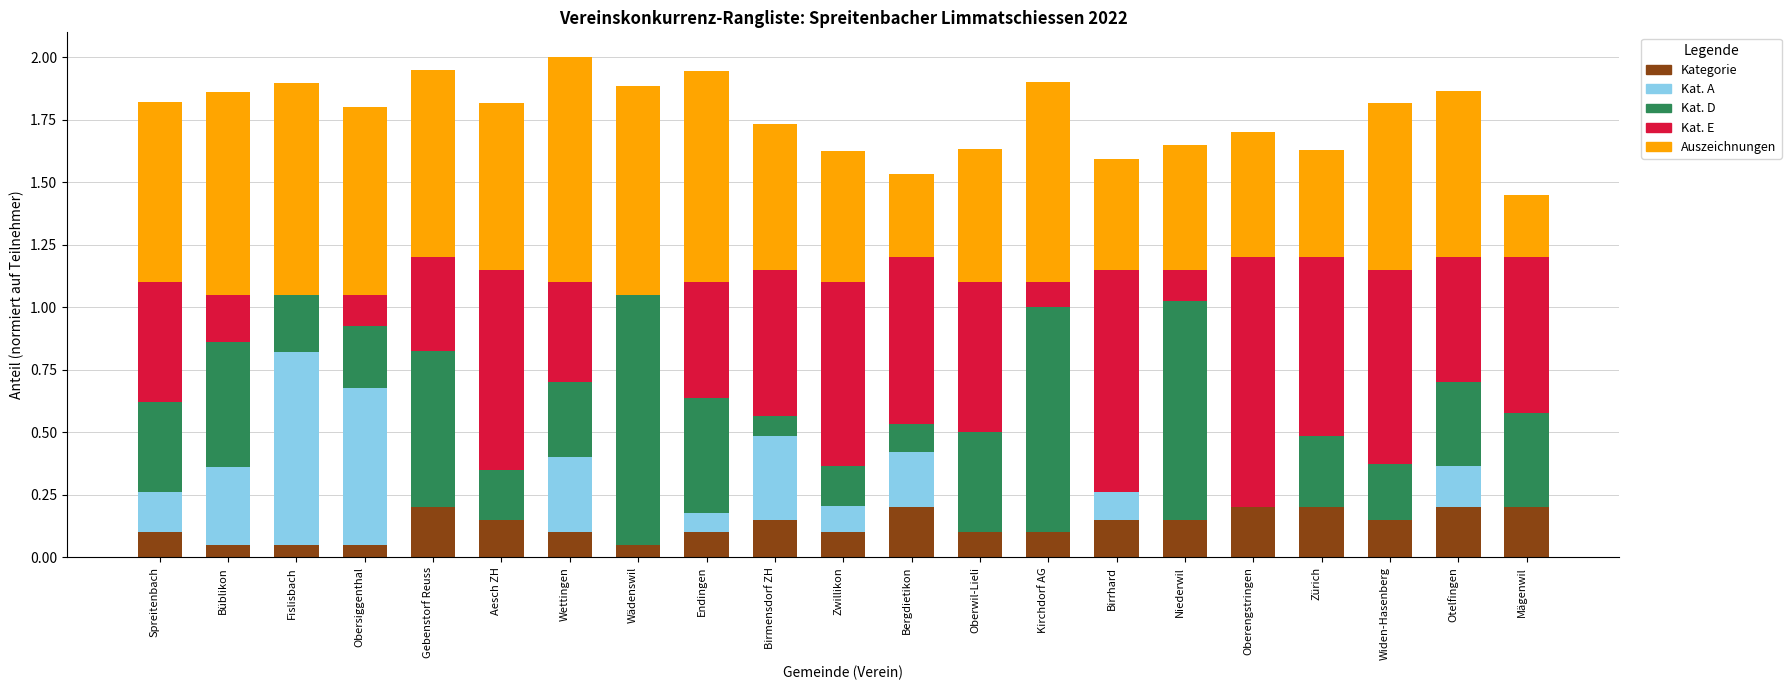

The value of Kategorie at Zürich is 0.2. True or false?

True